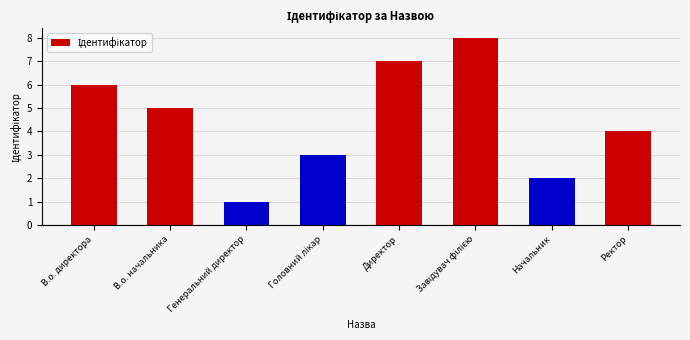

Where is the data nearest to the value 4?

Ректор